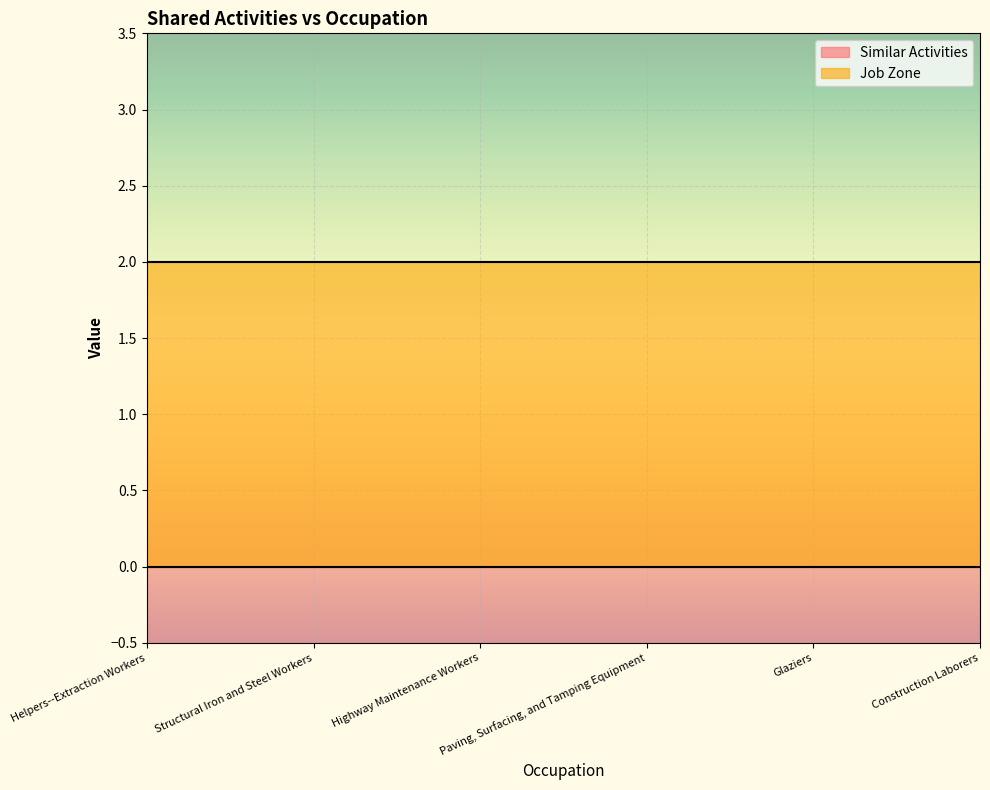

Reading left to right, list all the values displayed in this chart.

Similar Activities: 0	0	0	0	0	0
Job Zone: 2	2	2	2	2	2